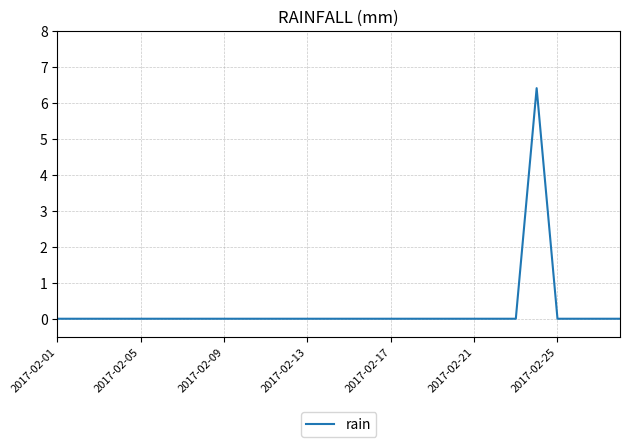

What is the difference between the maximum and minimum values?

6.4